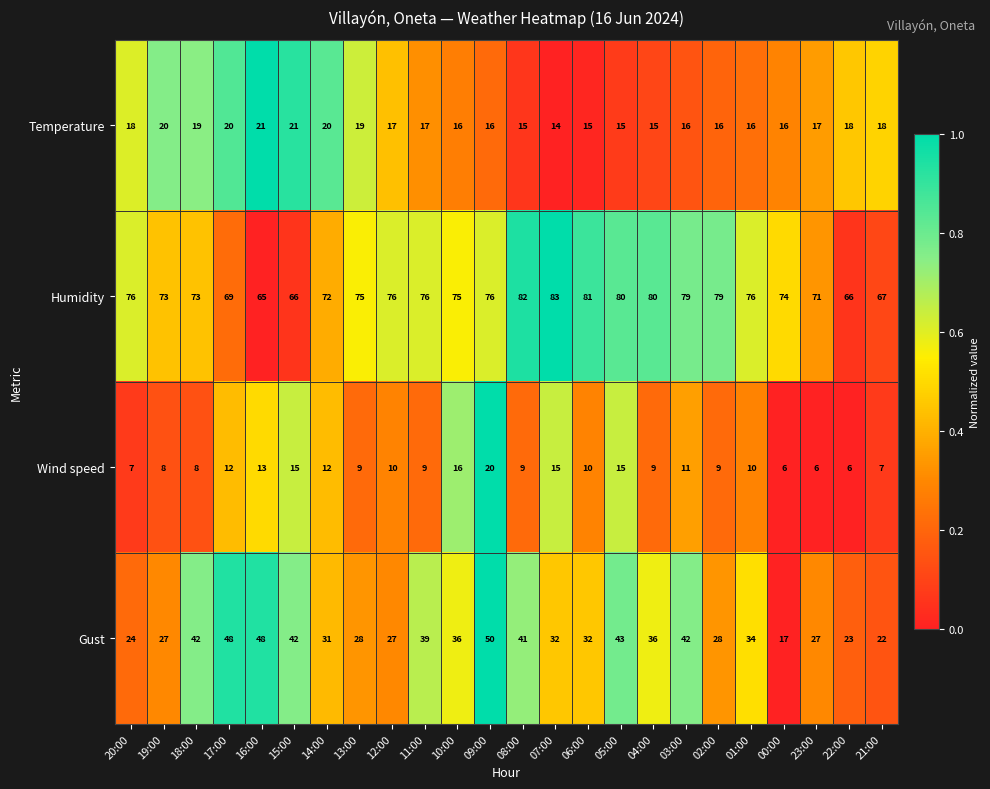

What is the difference between the second highest and minimum values in the Temperature series?

7